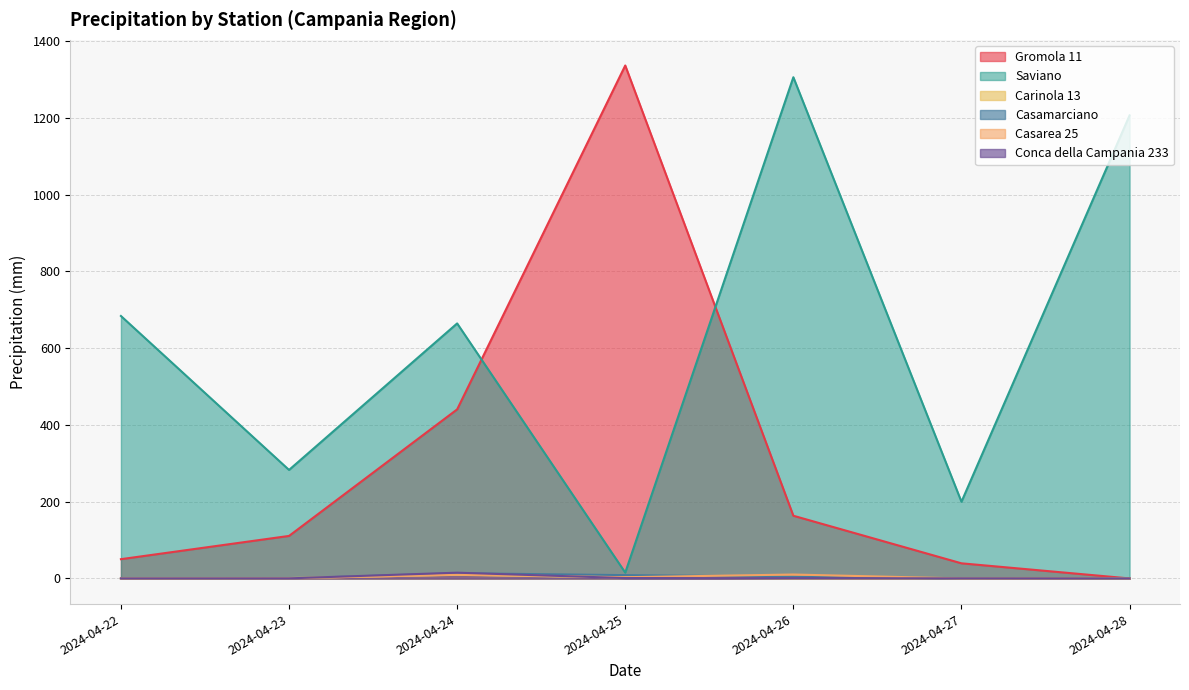

Reading left to right, extract all data points from this chart.

Gromola 11: 50.2	110.8	440.6	1336.8	163.4	39.4	0.0
Saviano: 684.0	282.8	664.6	15.2	1306.2	199.8	1206.8
Carinola 13: 0.0	1.0	9.4	2.6	0.2	0.0	0.0
Casamarciano: 0.2	0.0	13.6	8.6	4.6	0.0	0.0
Casarea 25: 0.0	0.2	10.0	3.2	10.2	0.0	0.0
Conca della Campania 233: 0.0	0.2	15.0	1.0	0.8	0.2	0.0